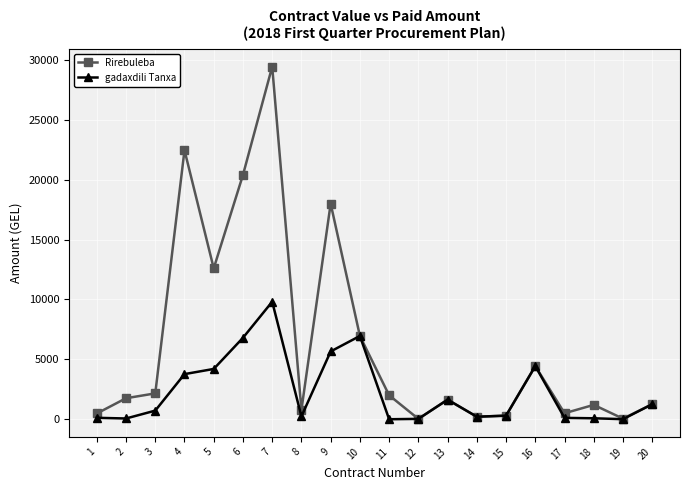

How many lines are shown in the chart?

2